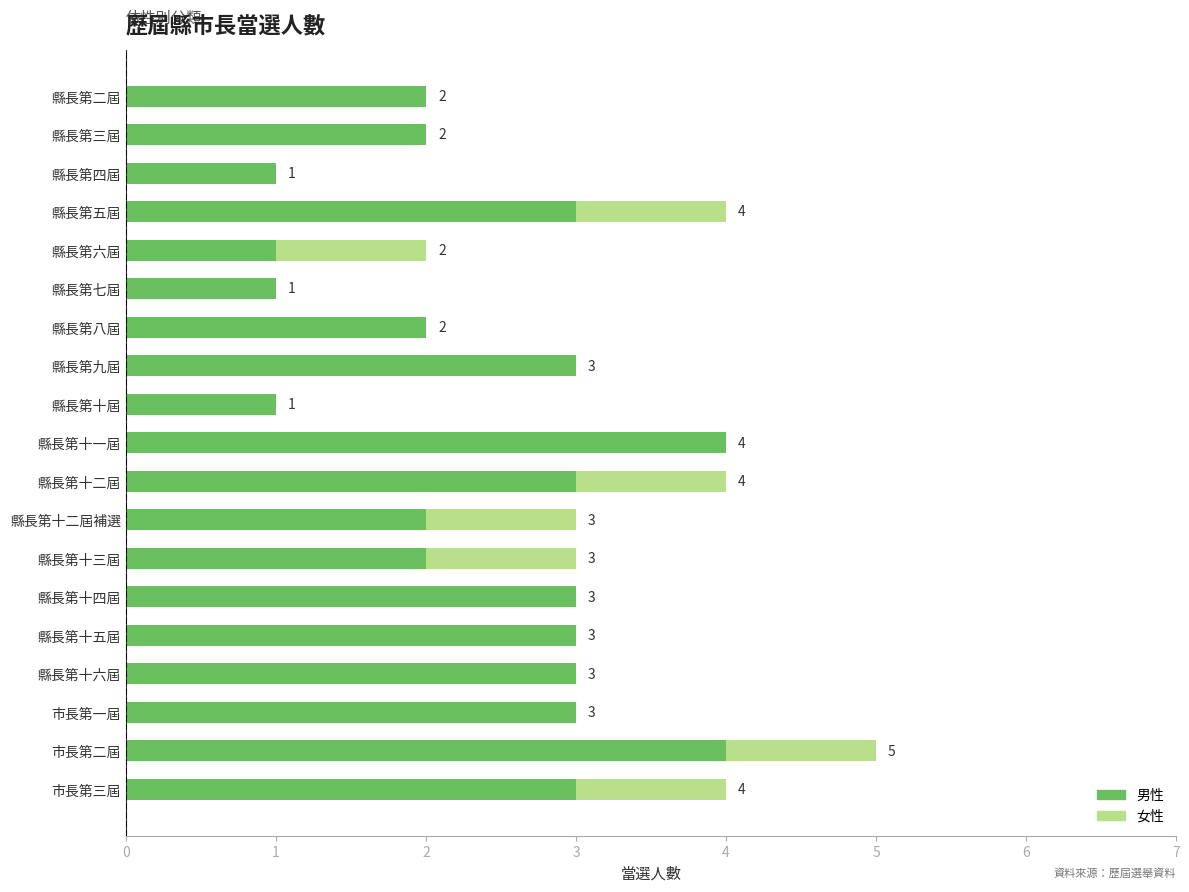

What is the highest value of the 男性 series?

4